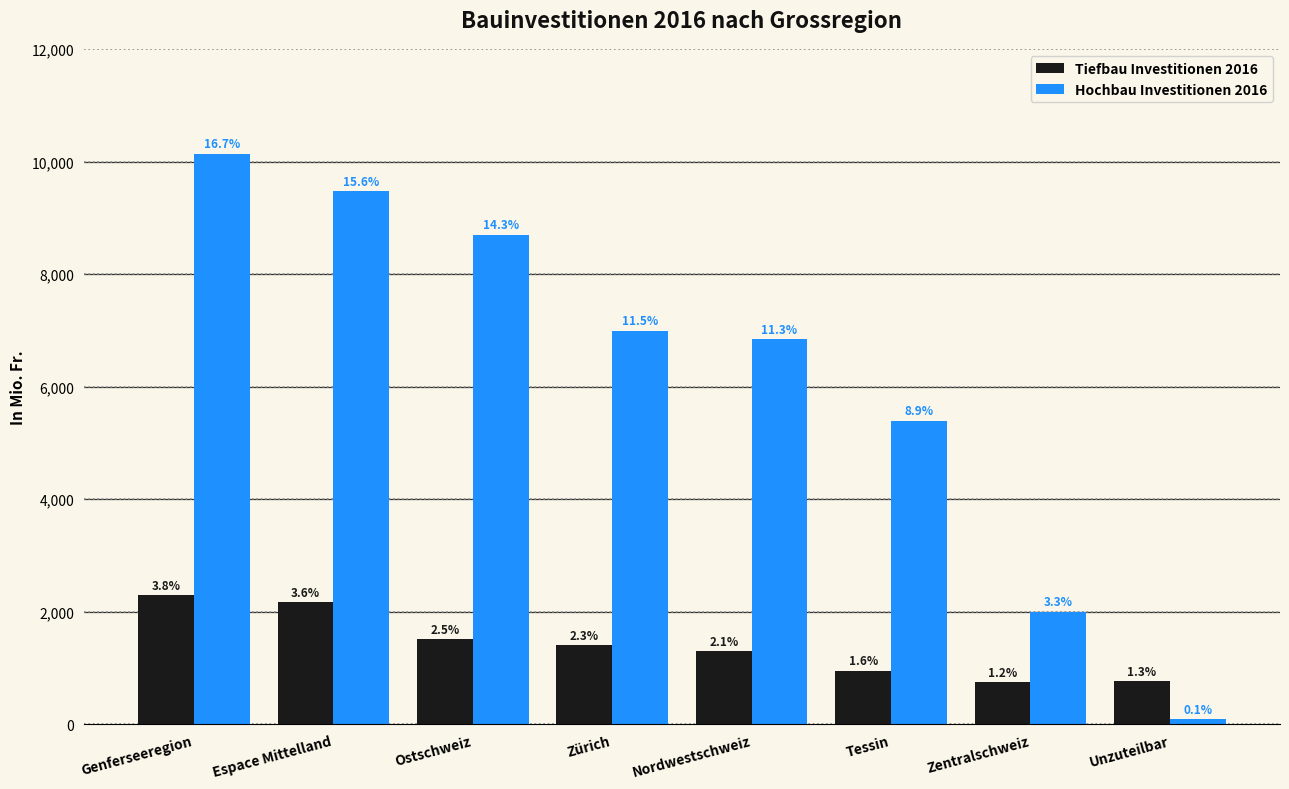

Are the bars grouped side by side (vs. stacked)?

Yes